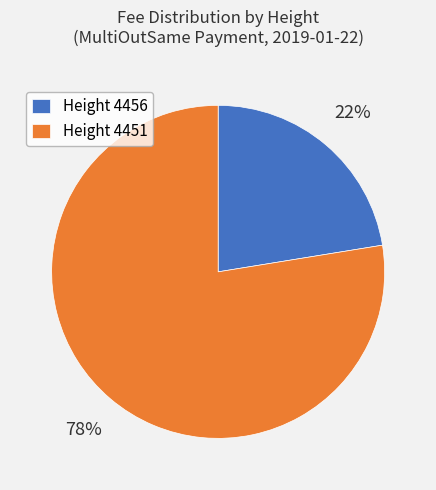

How many slices are in this pie chart?

2